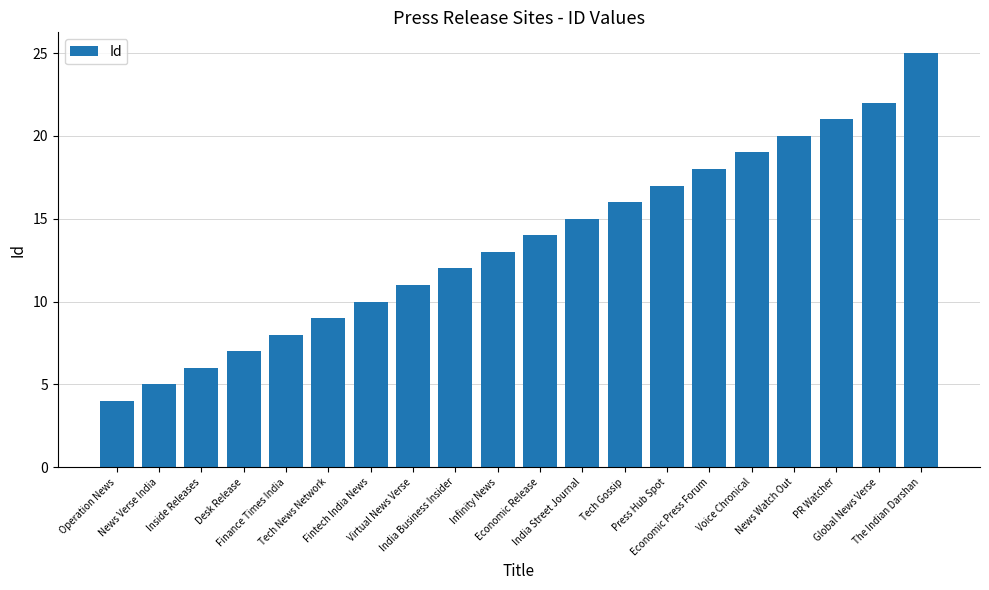

Read the value at India Business Insider, to the nearest 10.

10